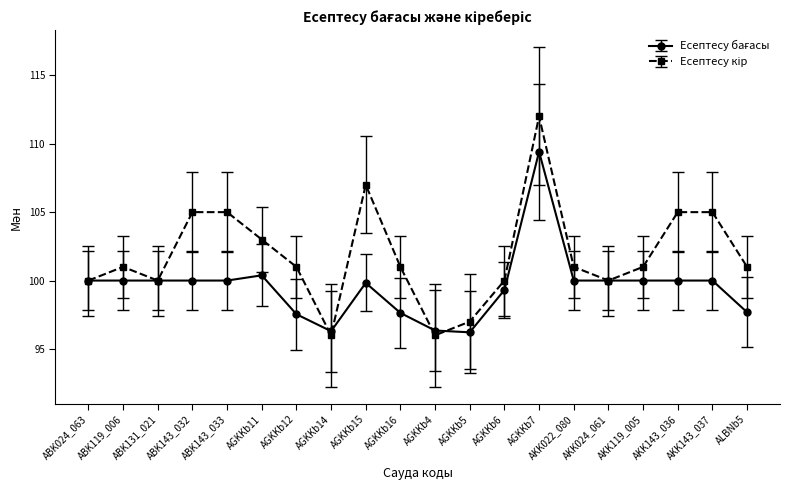

At how many categories does at least one series exceed 96?

20